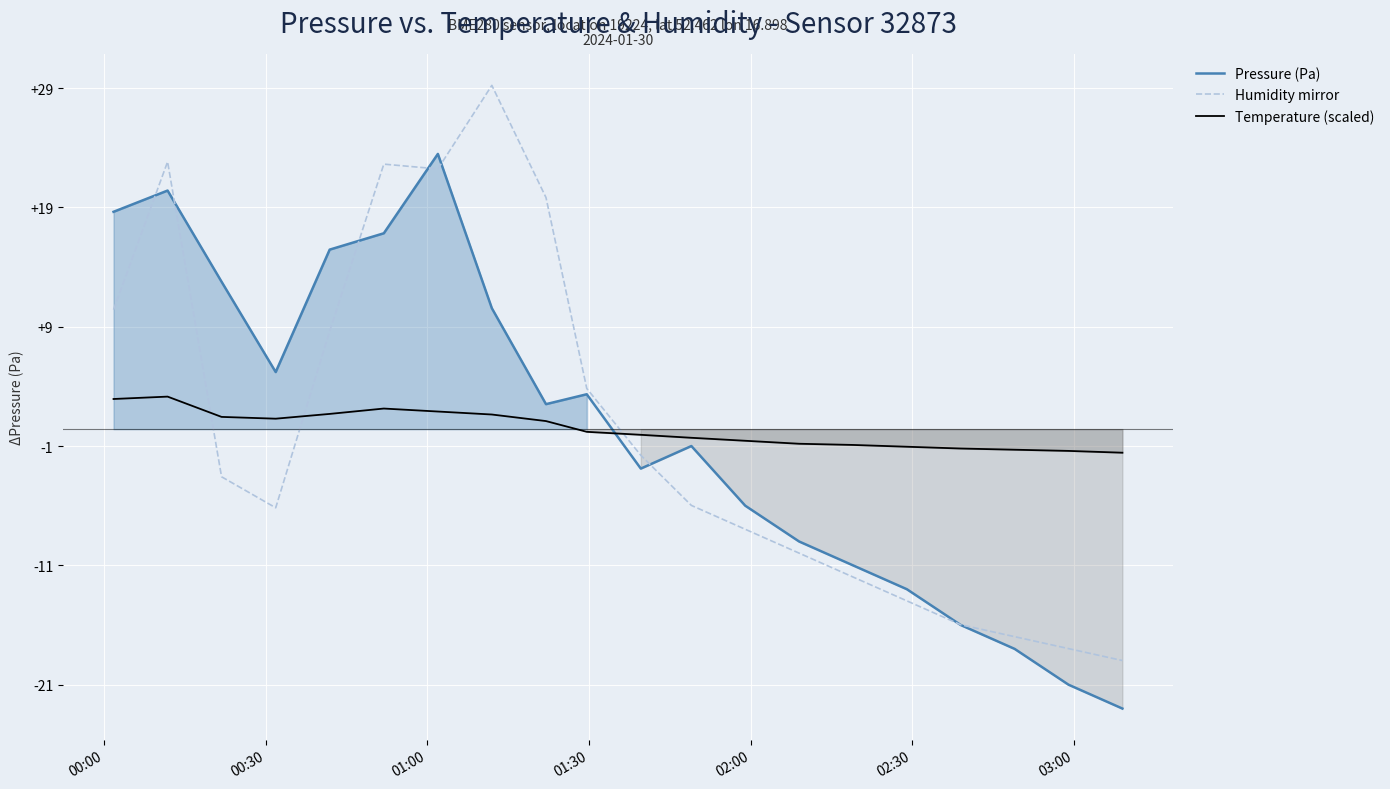

What are all the series names shown in the legend?

Pressure (Pa), Humidity mirror, Temperature (scaled)